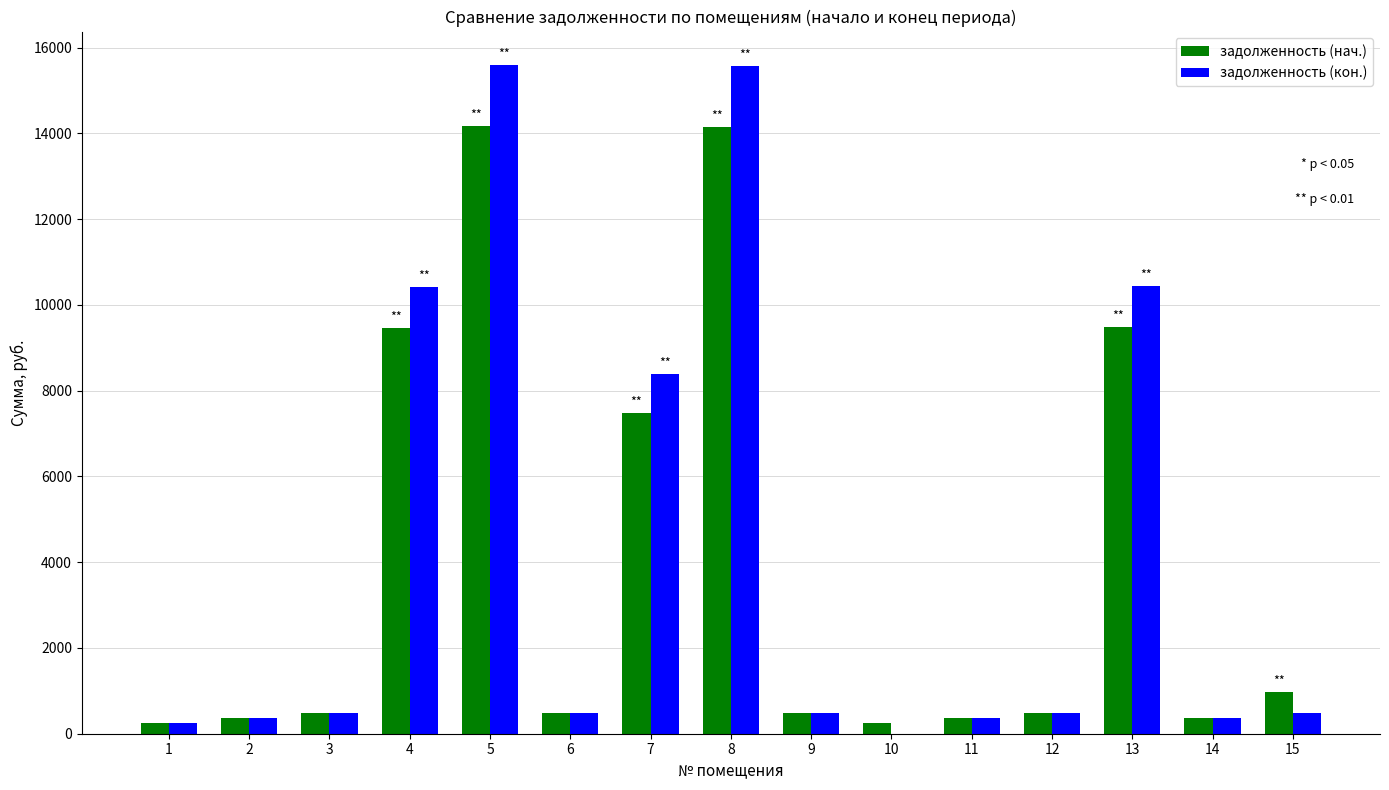

Which series changed the most between 5 and 10?

задолженность (кон.)